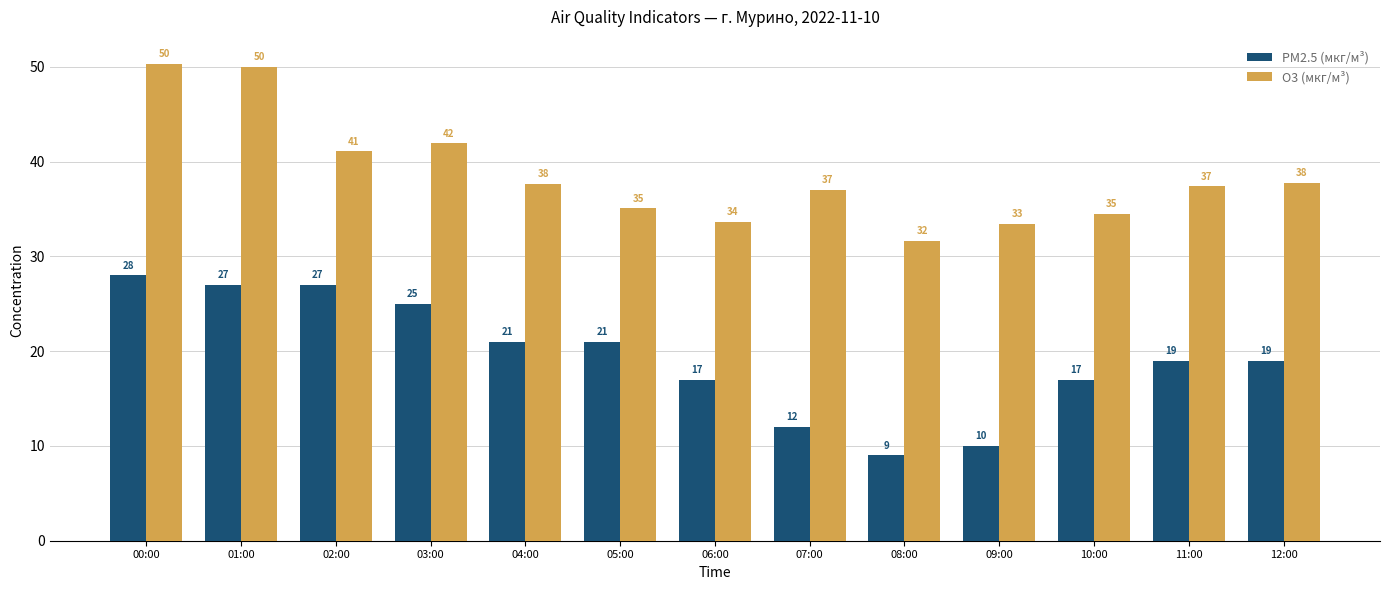

Where does the O3 (мкг/м³) series first go above 37?

00:00